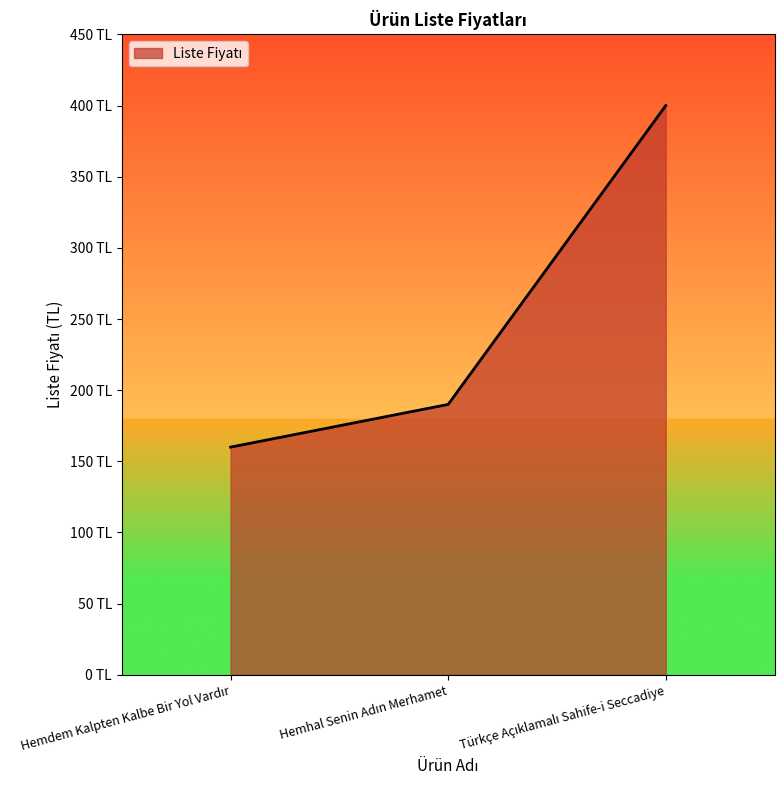

Which label corresponds to the largest value in the chart?

Türkçe Açıklamalı Sahife-i Seccadiye